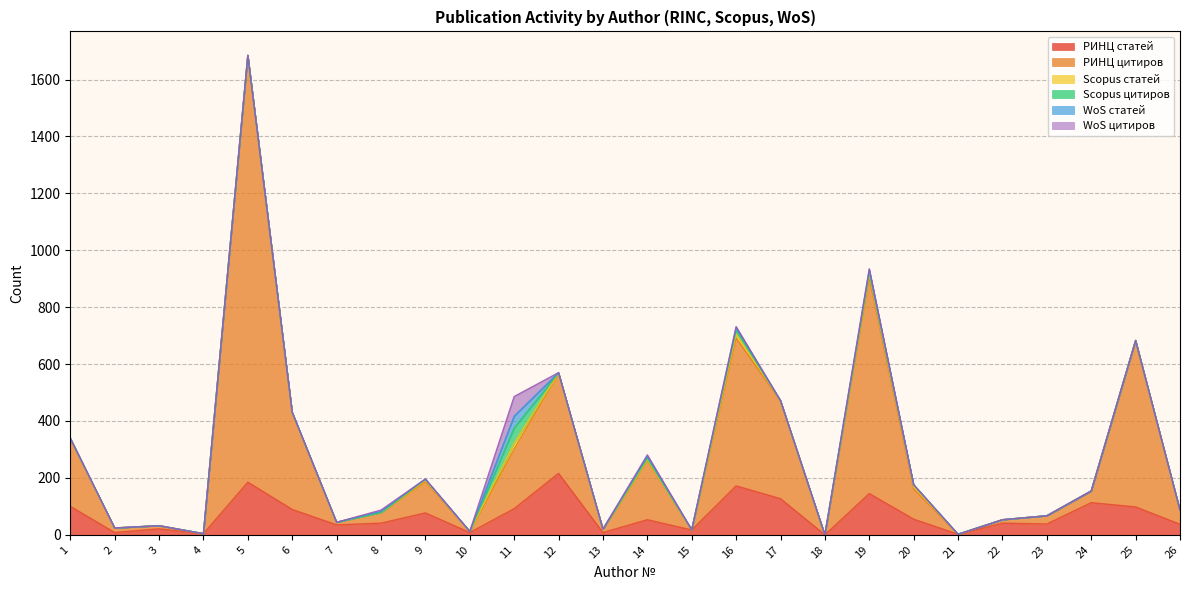

How many data points in РИНЦ статей are above 53?

12